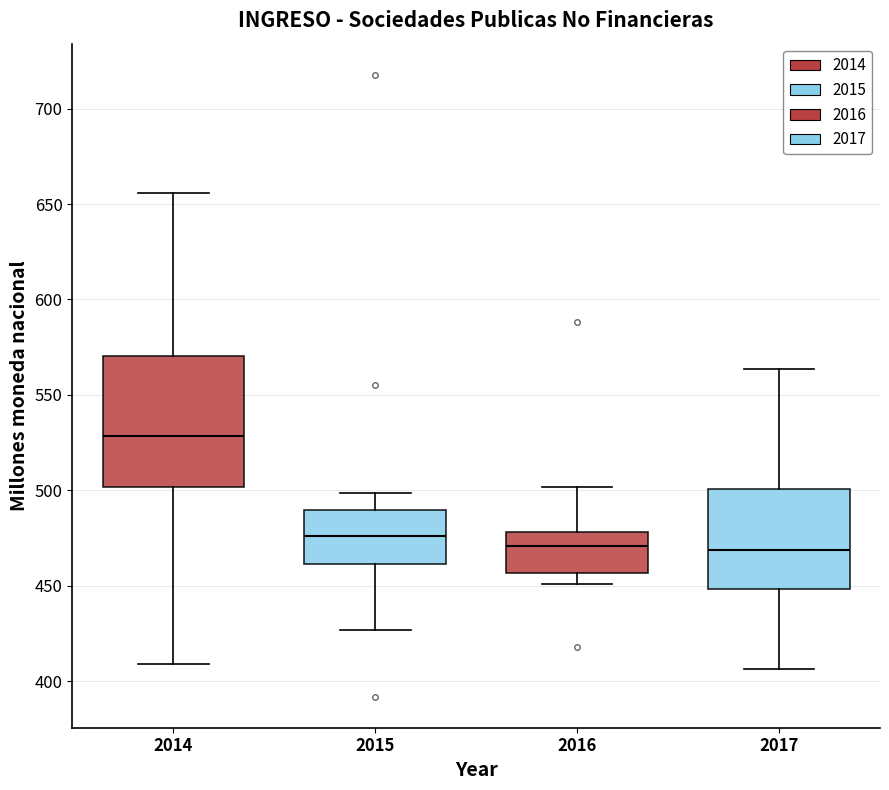

Reading left to right, read every box against the y-axis: the position of its median line, the range the box covers, and the ends of its whiskers. The values are not printed on the chart, so give them approximately, as read against the axis.

2014: median 530, box 500 to 570, whiskers 410 to 655
2015: median 475, box 460 to 490, whiskers 425 to 500
2016: median 470, box 455 to 480, whiskers 450 to 500
2017: median 470, box 450 to 500, whiskers 405 to 565